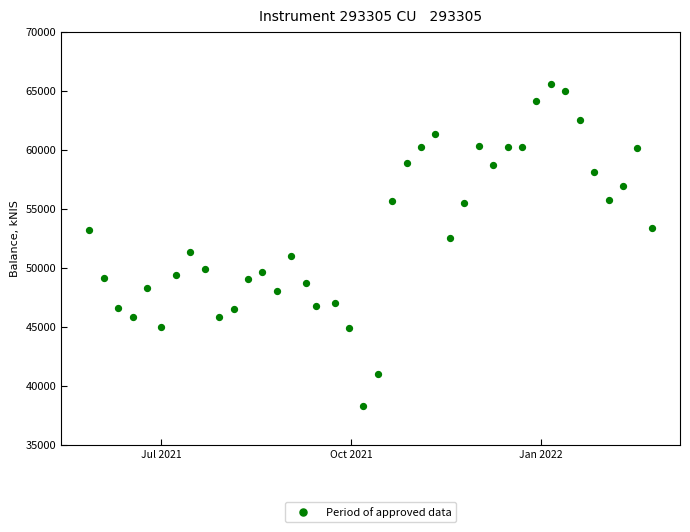

What is the range of Y values (max minus min)?

27265.5